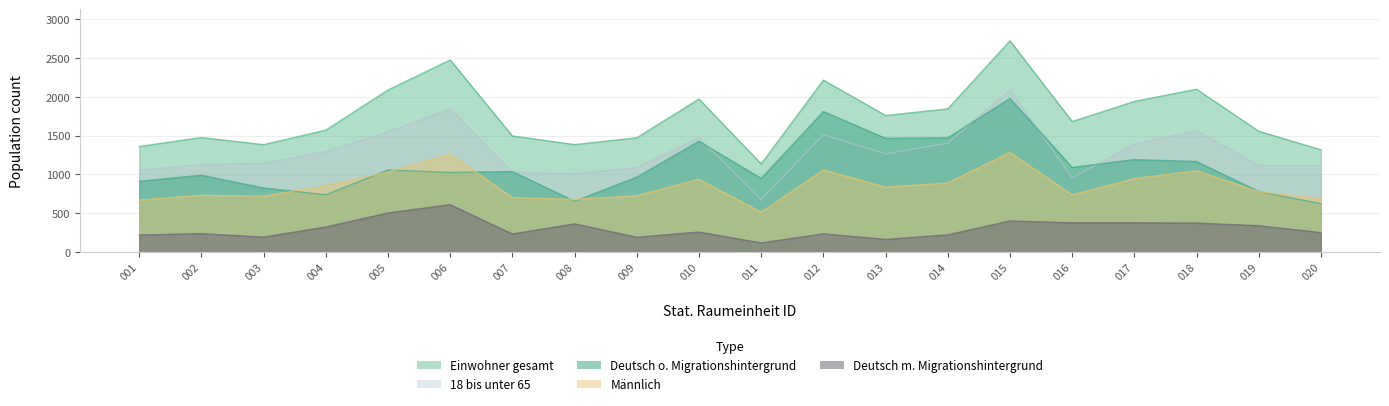

What is the smallest value displayed?

119